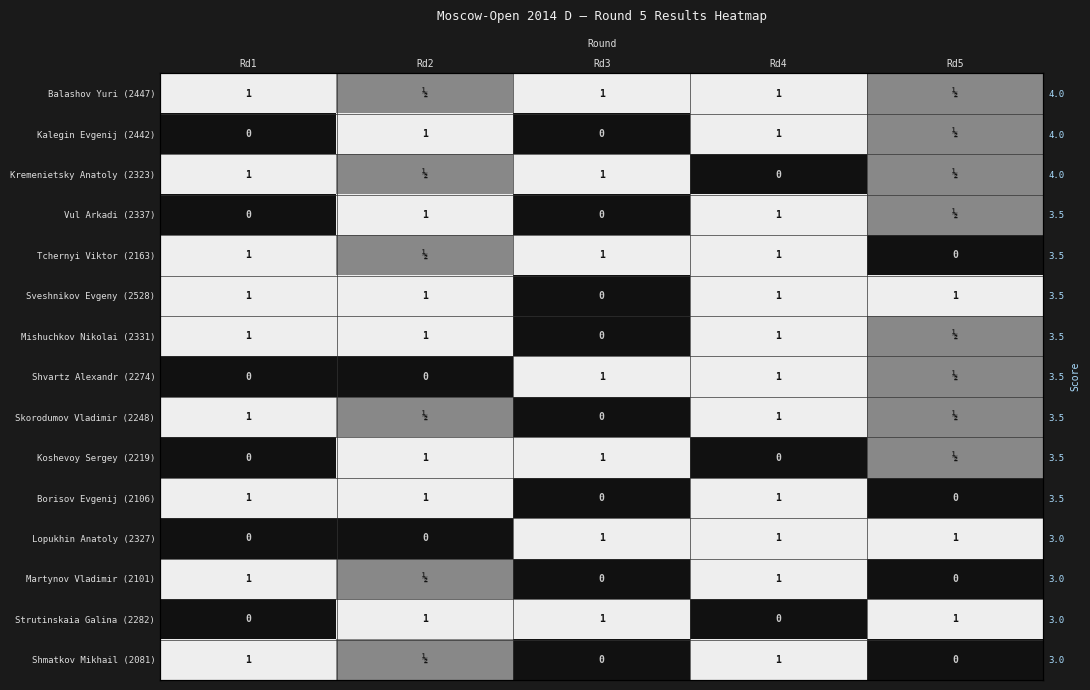

What is the maximum value shown in the chart?

1.0